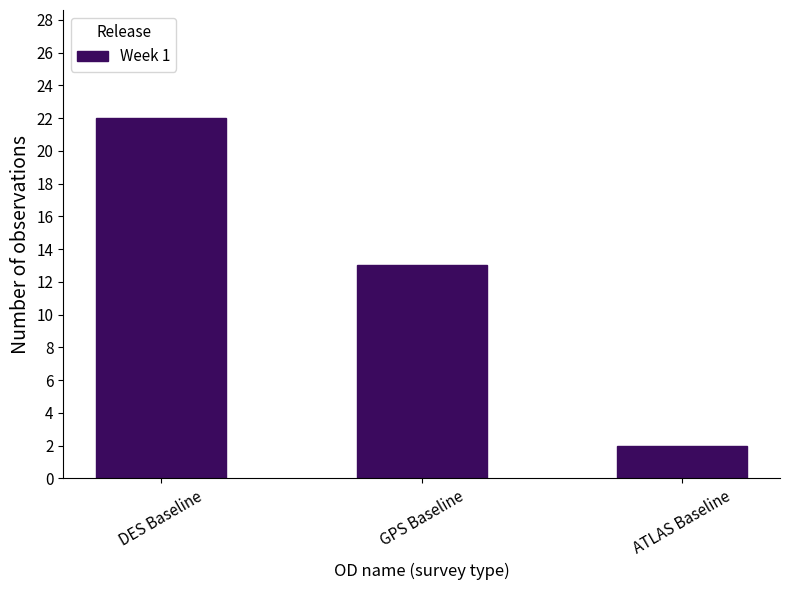

What is the greatest value displayed?

22